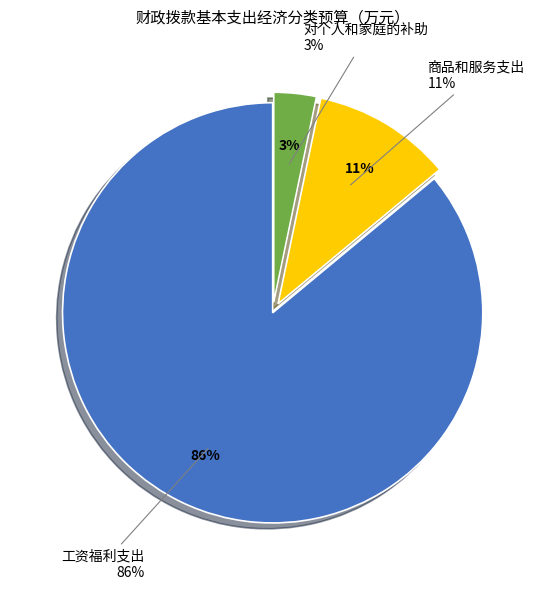

What is the change in value from 工资福利支出 to 商品和服务支出?

-1729.9